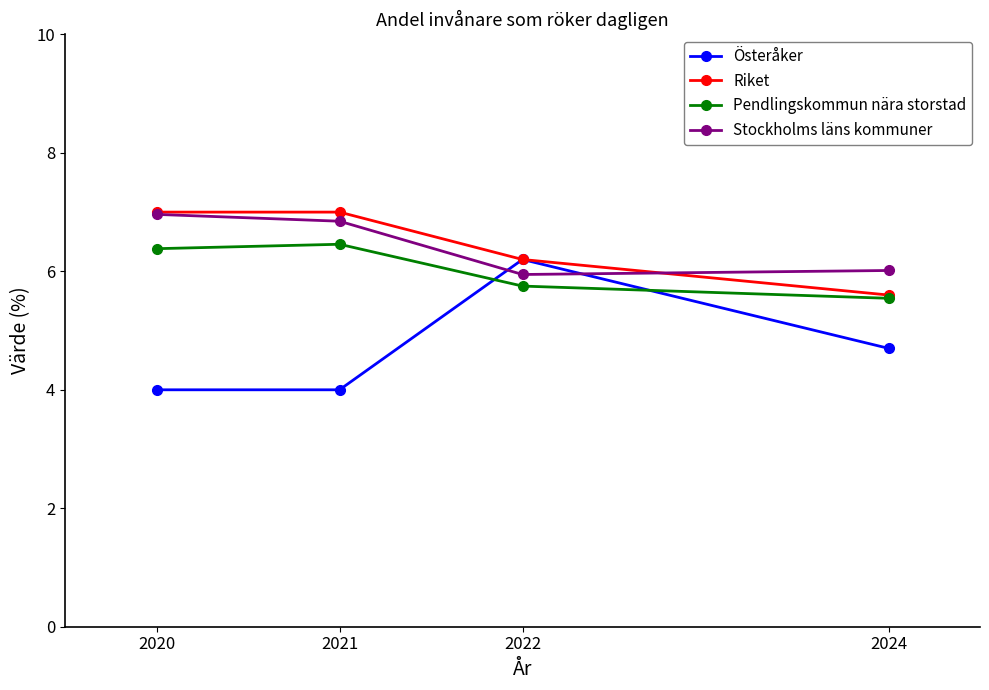

What is the sum of the Österåker values at 2021 and 2022?

10.2